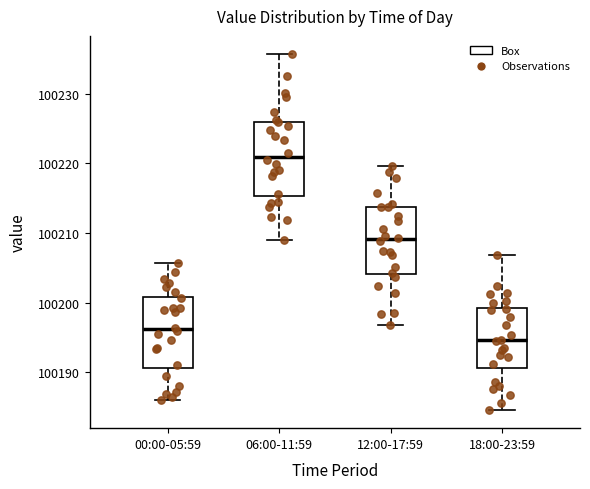

Which box has the lowest median line?

18:00-23:59